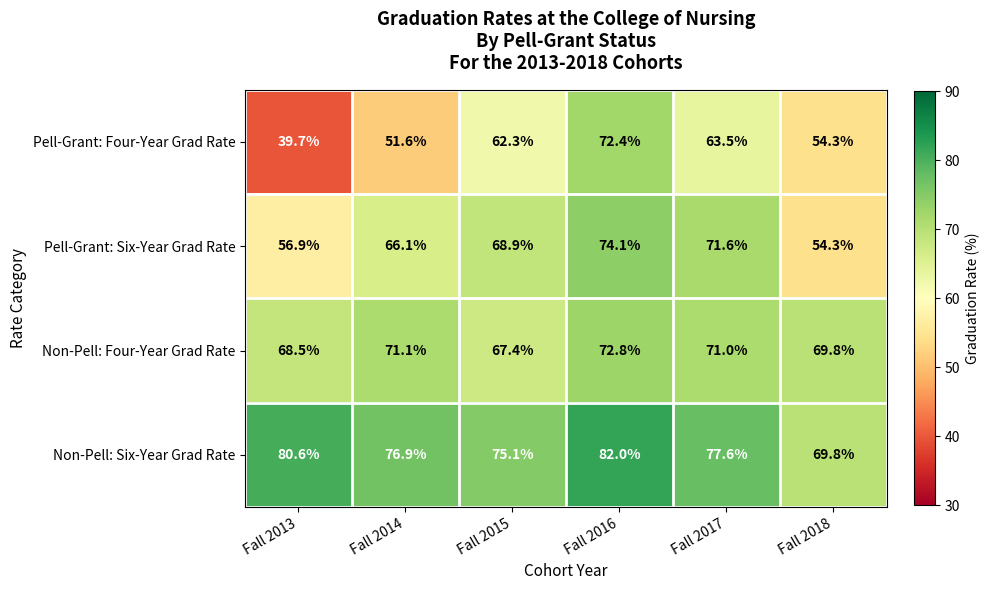

What is the difference between the maximum and minimum values in the Non-Pell: Four-Year Grad Rate series?

5.4